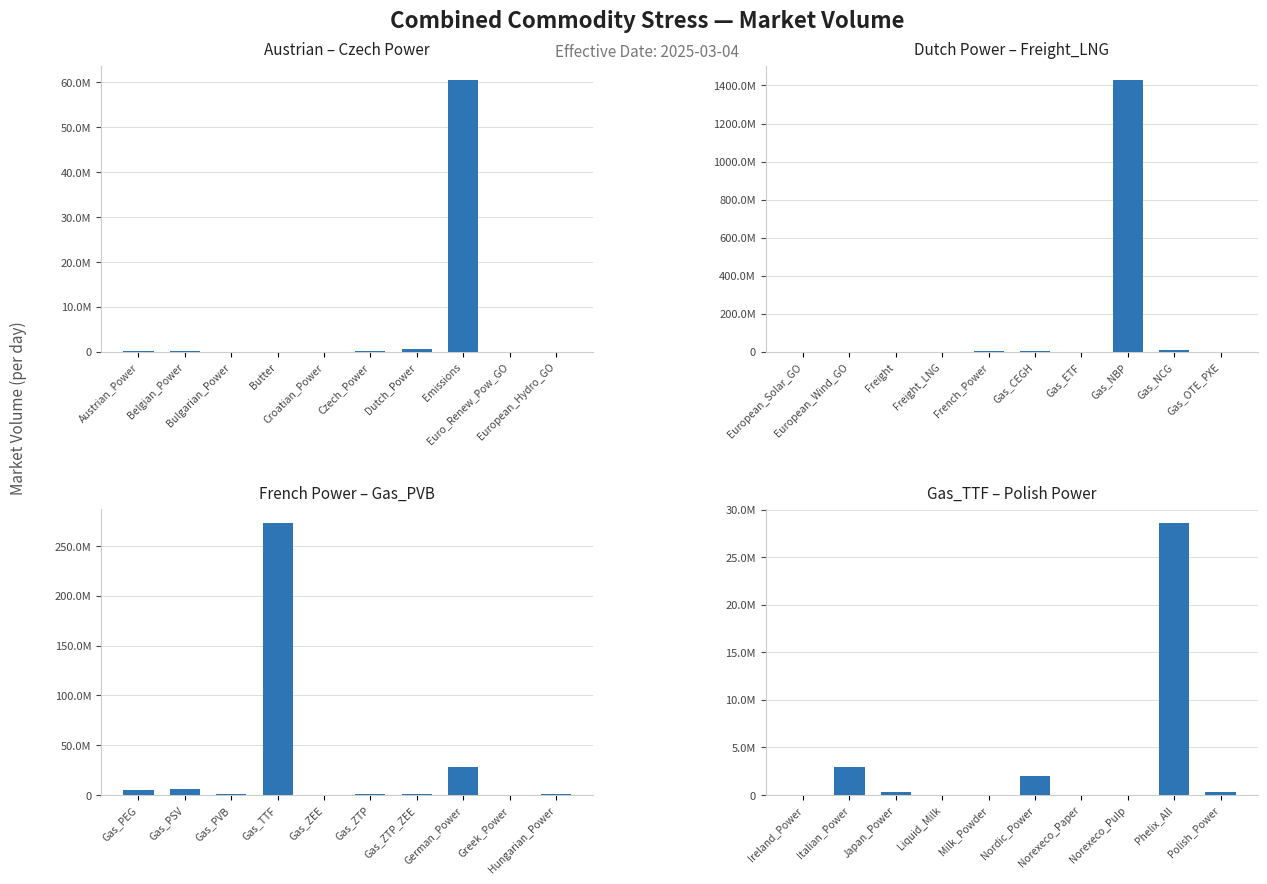

Reading right to left, list all the values displayed in this chart.

Austrian – Czech Power: 19384.3	27259.2	60629756.9	697501.6	94661.0	3945.2	311.8	44744.8	159586.8	158915.9
Dutch Power – Freight_LNG: 55924.6	11901527.0	1430894084.8	0.0	2466677.2	5757008.3	1.9	12041.1	6663.4	7269.1
French Power – Gas_PVB: 646686.2	39449.7	28500937.3	672010.7	672010.7	0.0	273592352.2	490616.1	6157415.0	5302204.8
Gas_TTF – Polish Power: 321096.3	28659853.2	0.0	0.0	2019061.7	605.1	98.0	317788.0	2909683.5	0.0